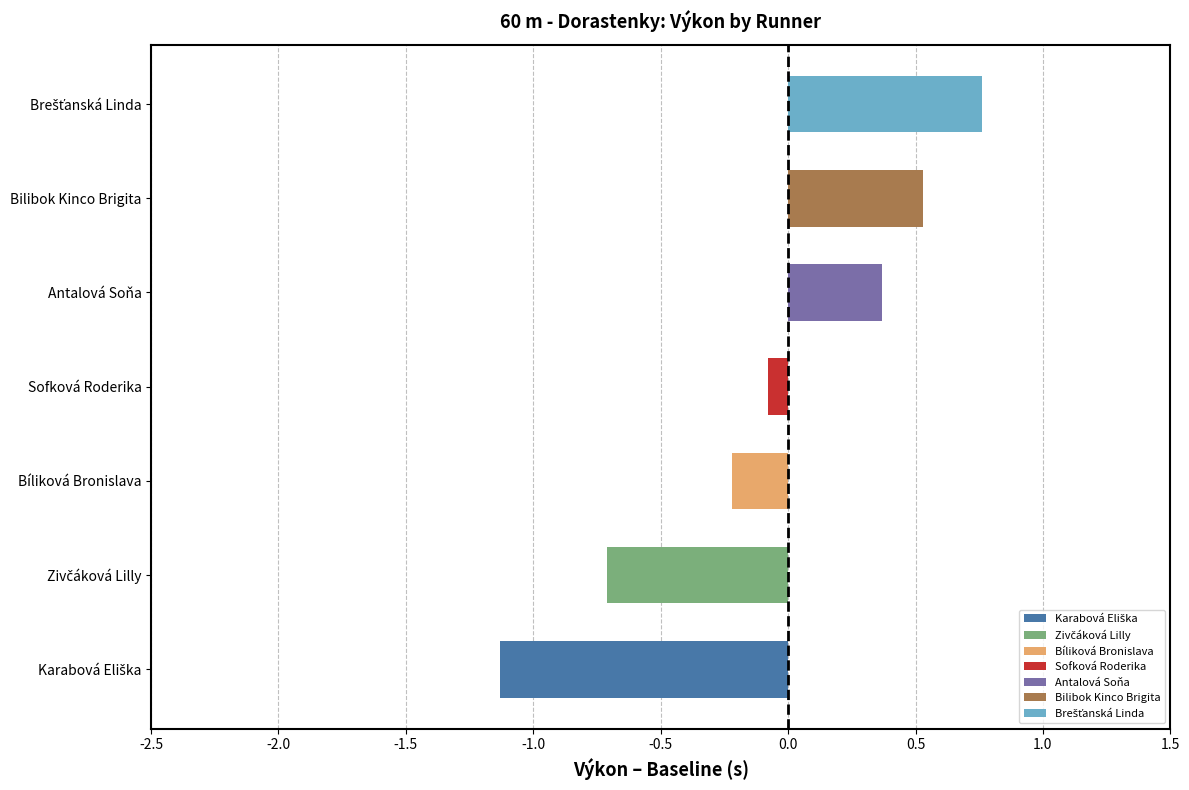

Does the chart contain any negative values?

No